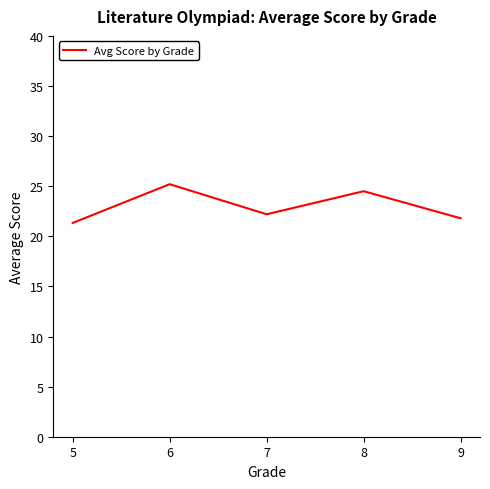

What is the sum of all values?

115.0